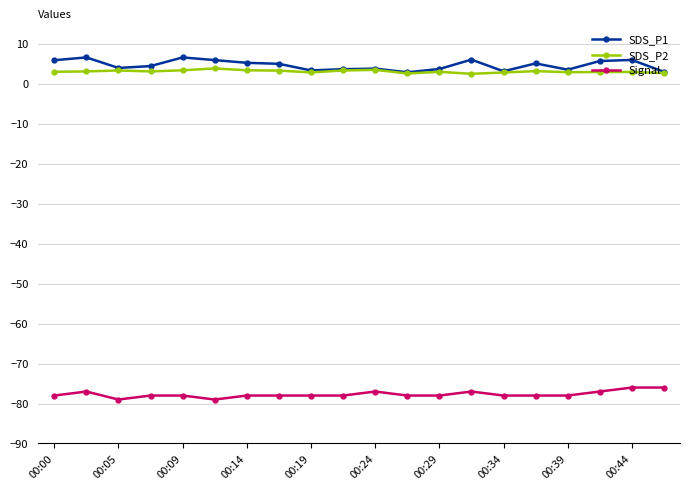

What is the value of the Signal point at the 18th from the left?

-77.0